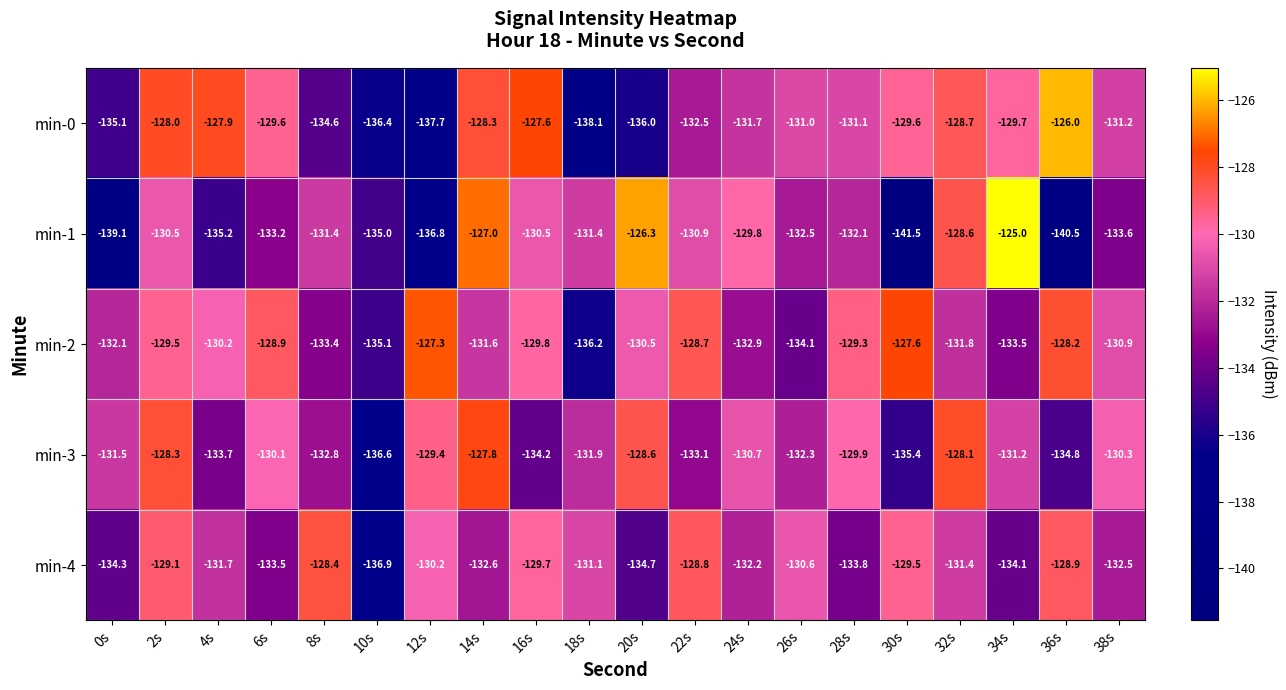

Which series has the widest spread of values?

min-1